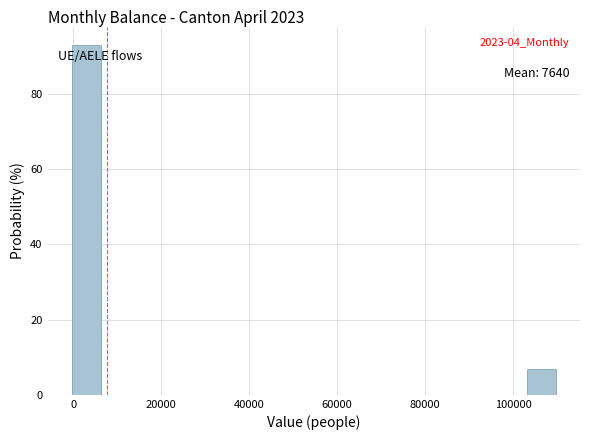

Read against the x-axis, roughly where is the centre of the tallest bar?

4000